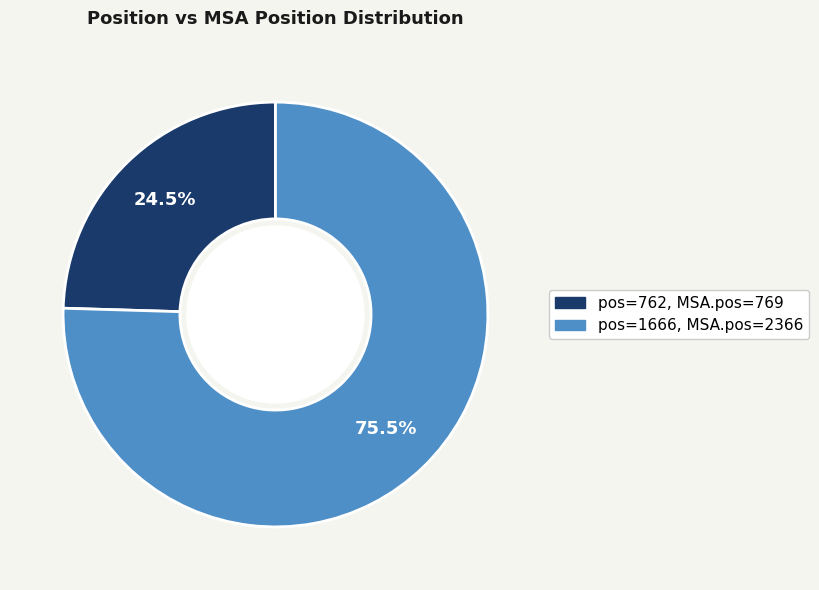

Is there a majority slice in this chart?

Yes